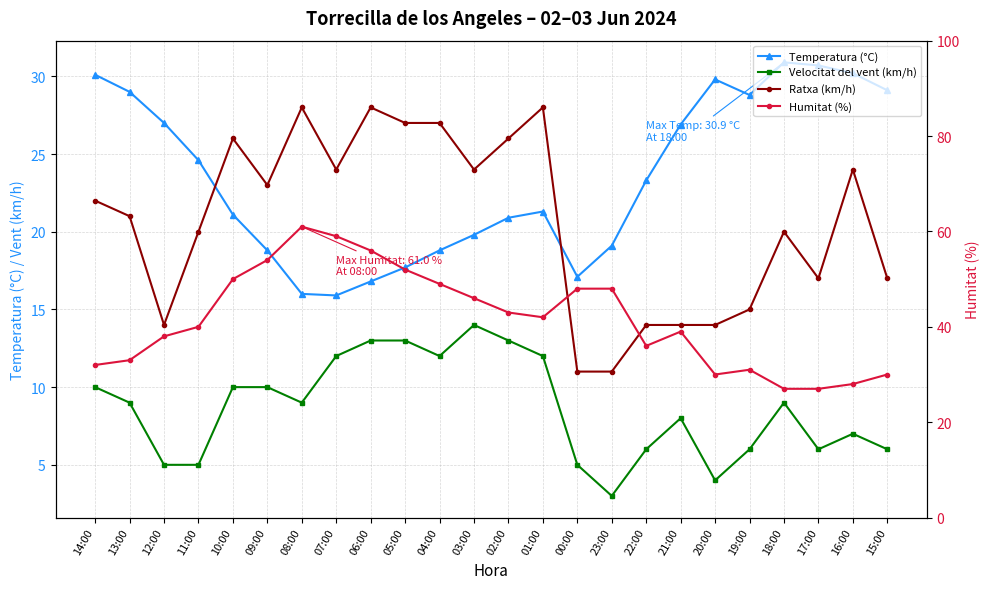

True or false: Humitat (%) and Velocitat del vent (km/h) intersect in this chart.

False